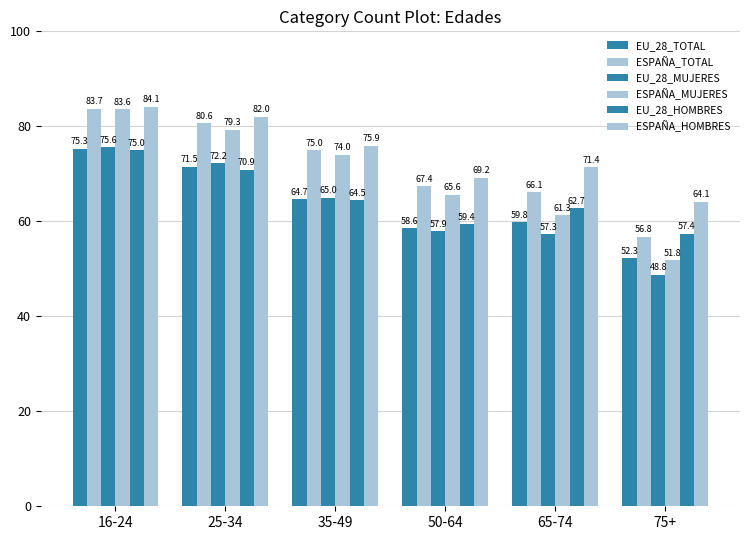

What is the lowest value of the ESPAÑA_MUJERES series?

51.8